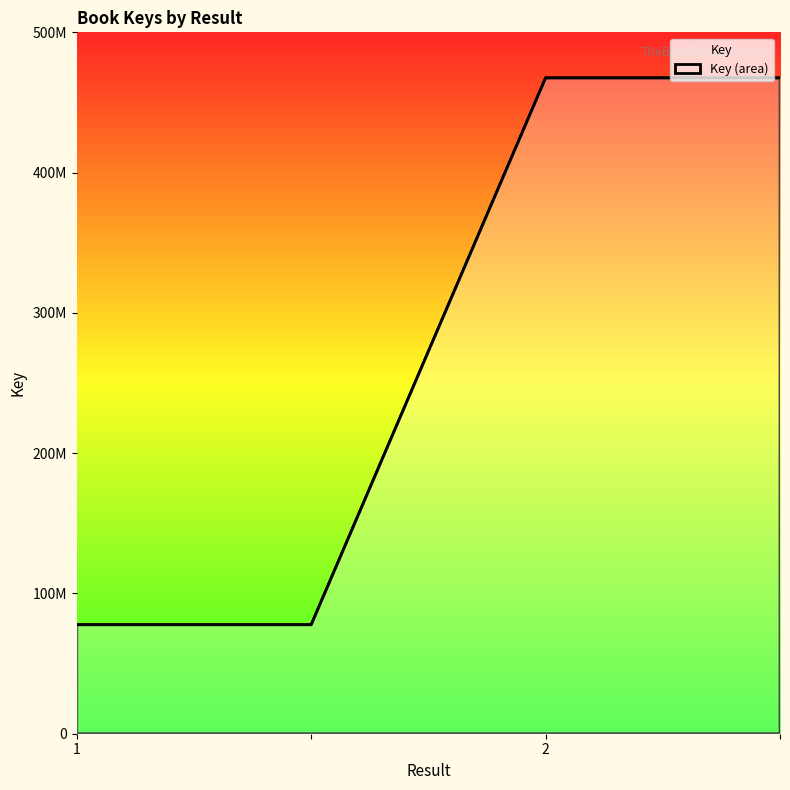

Rank the categories by value from lowest to highest.

1, , 2, 